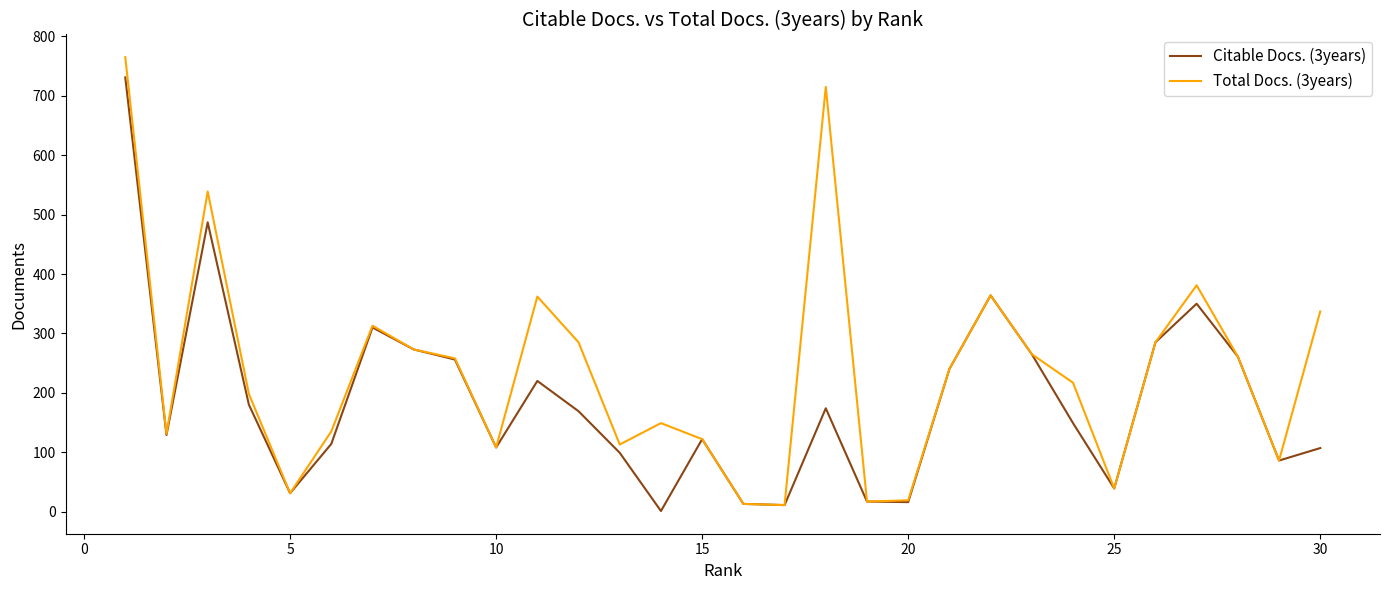

Which series has the largest total across all categories?

Total Docs. (3years)